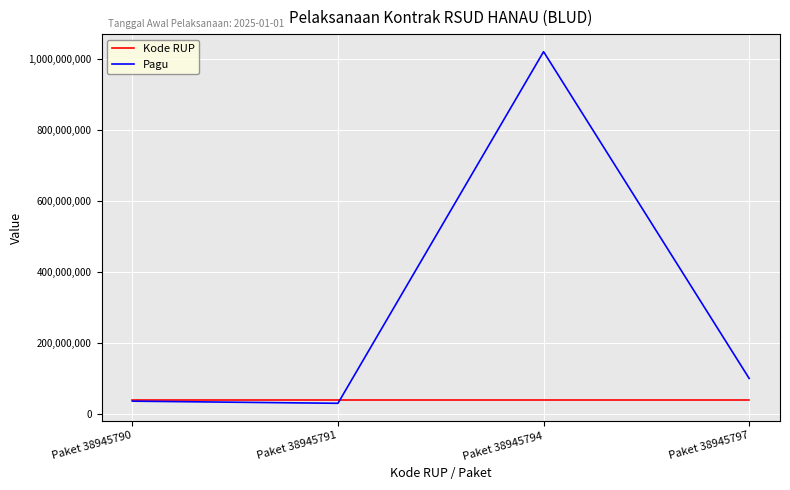

Which series has the largest range (max minus min)?

Pagu